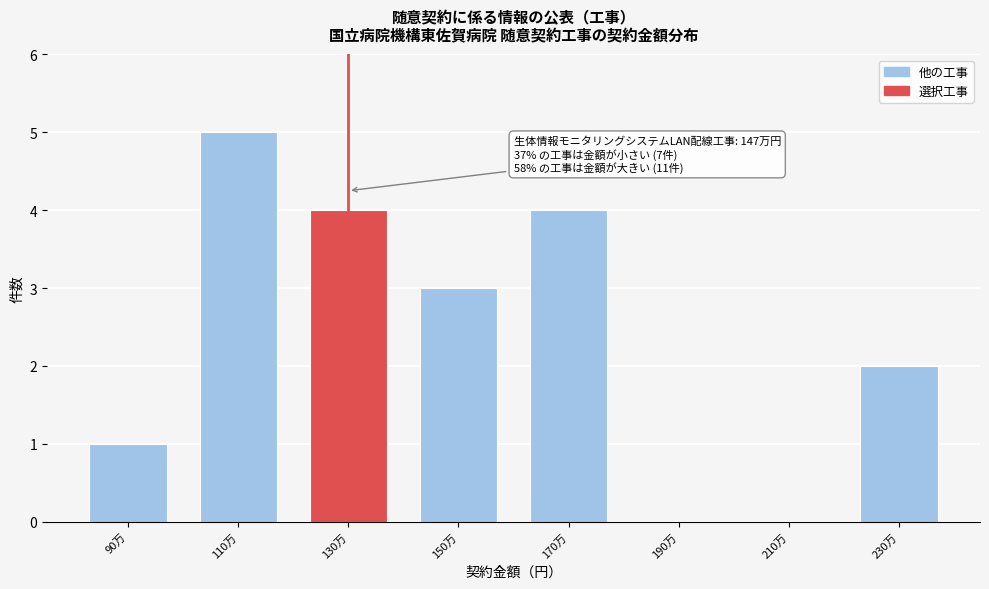

Reading left to right, what are all the values shown in this chart?

90万=1	110万=5	130万=4	150万=3	170万=4	190万=0	210万=0	230万=2